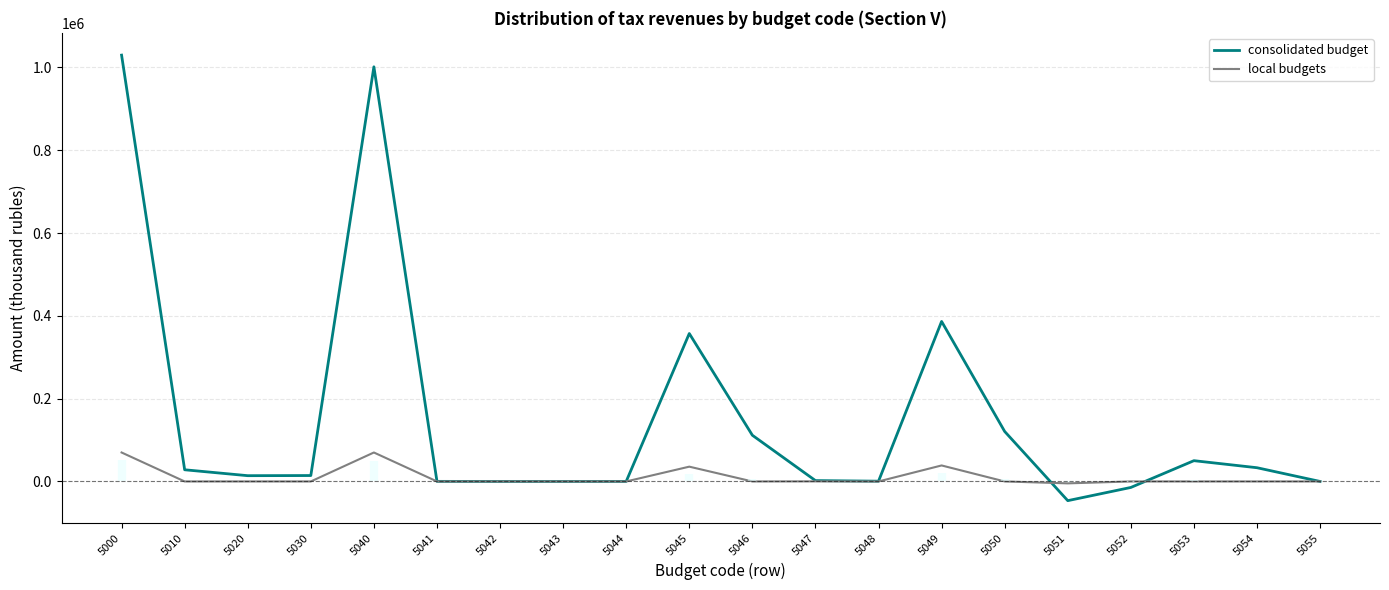

Reading left to right, transcribe all the data shown in this chart.

consolidated budget: 1029611	28210	13933	14277	1001401	199	0	13	98	357241	111585	2067	646	386421	120699	-46385	-14488	50163	33142	0
local budgets: 69935	0	0	0	69935	0	0	0	0	35724	0	207	0	38642	0	-4638	0	0	0	0